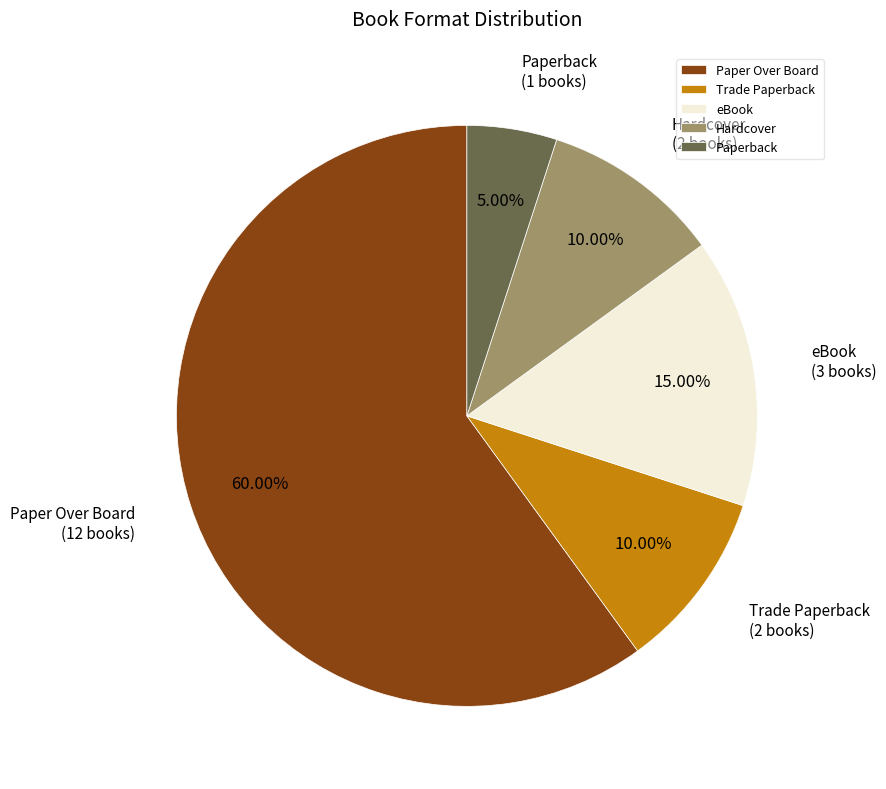

Does any single category account for the majority?

Yes